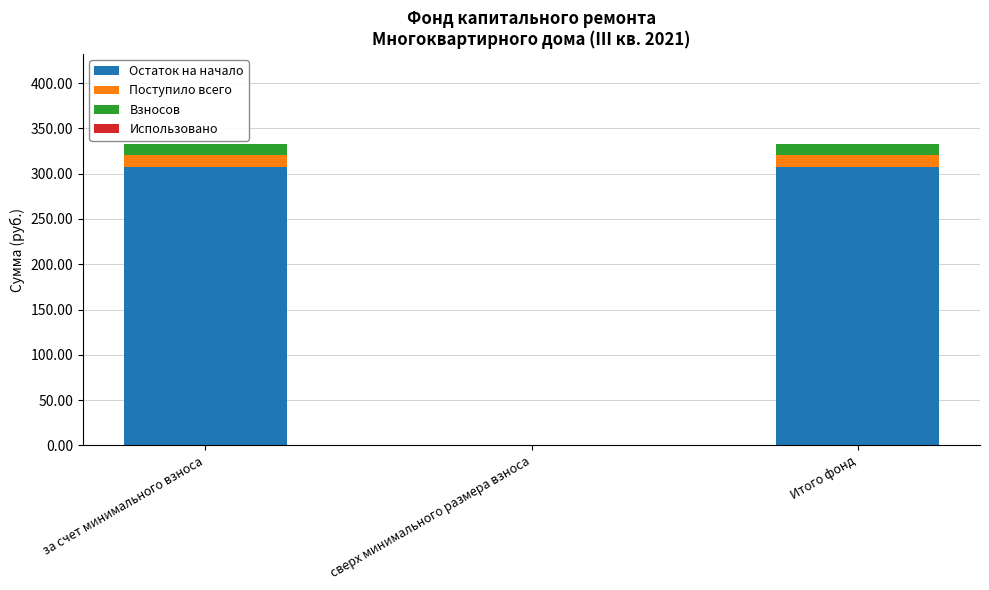

How many data points in Остаток на начало are above 307?

2